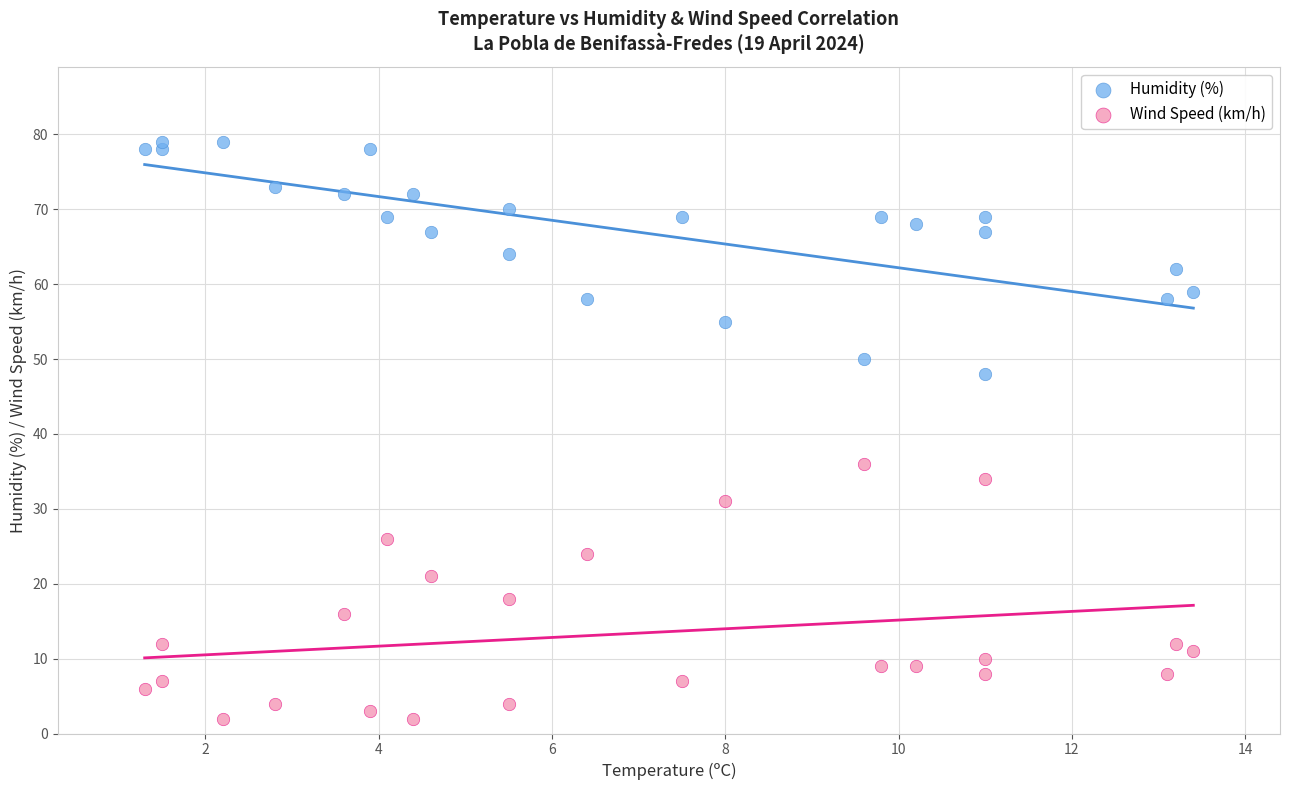

Which series has the largest Y range (max minus min)?

Wind Speed (km/h)